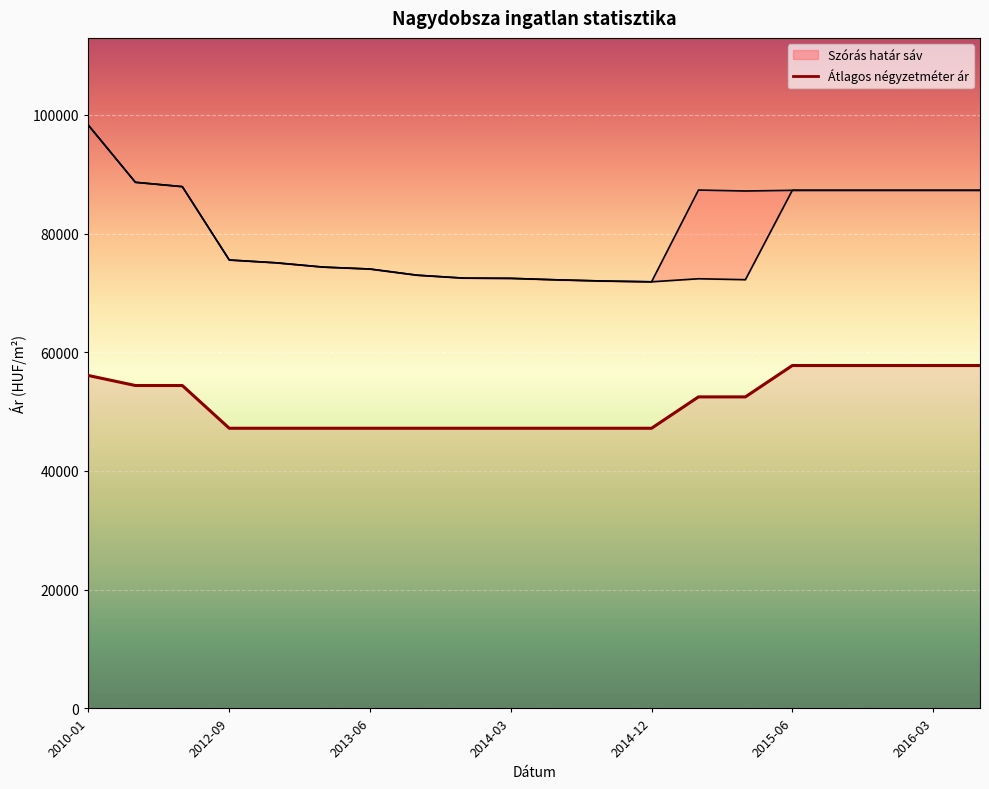

Rank the series by their maximum value, from lowest to highest.

Átlagos négyzetméter ár, Szórás alsó határ, Szórás felső határ